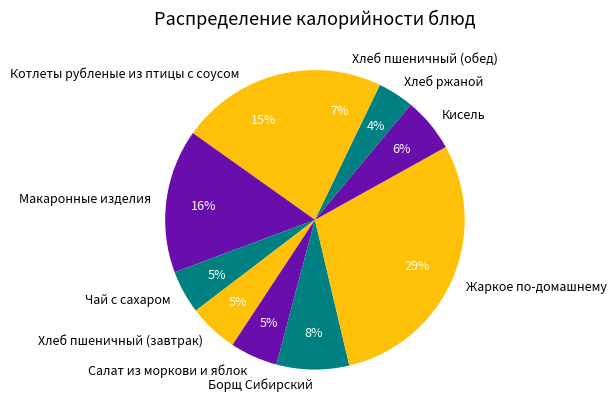

Is Салат из моркови и яблок the majority of the pie?

No